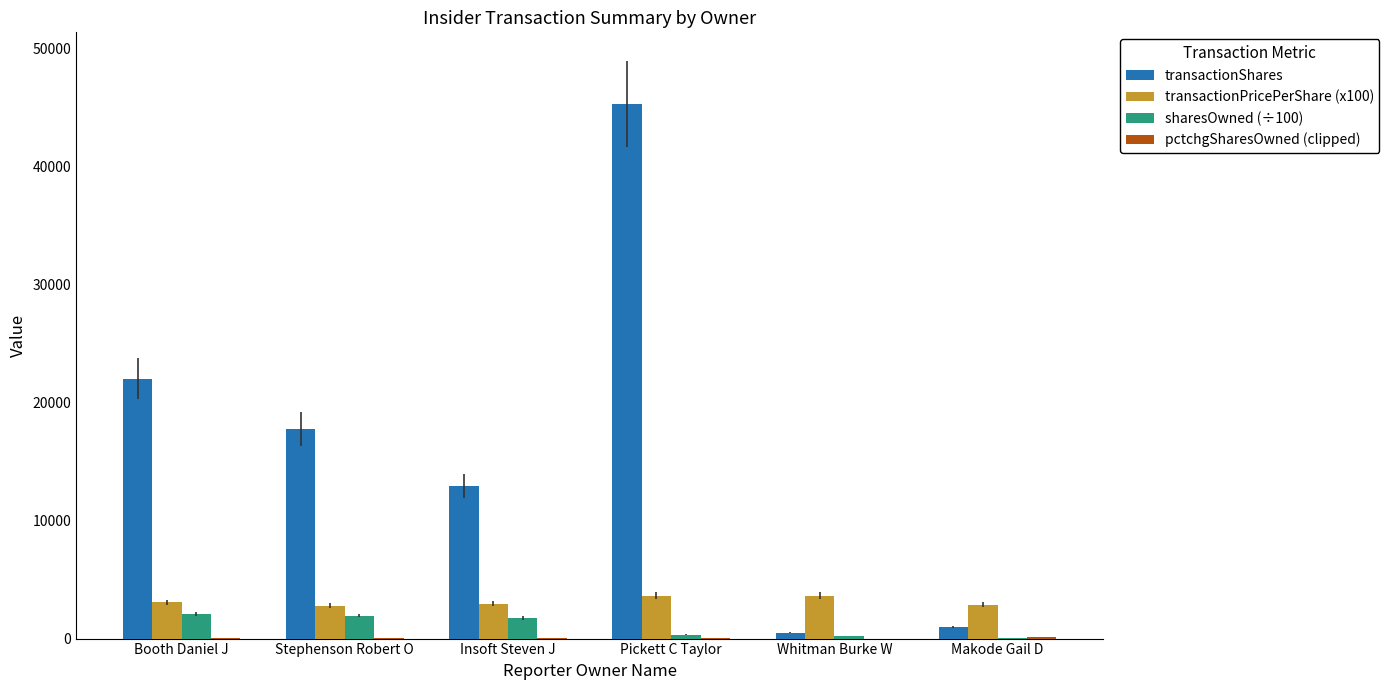

The transactionShares series shows 69574.7 at Pickett C Taylor. True or false?

False